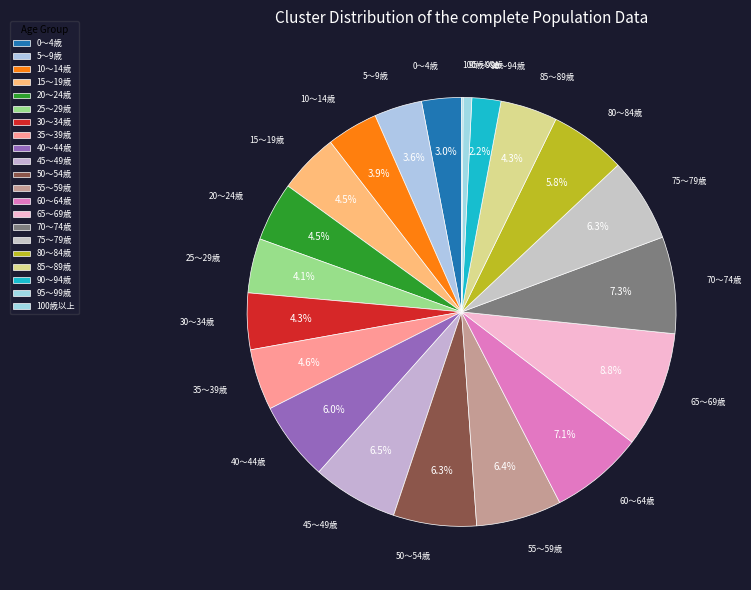

How many segments does this pie chart have?

21